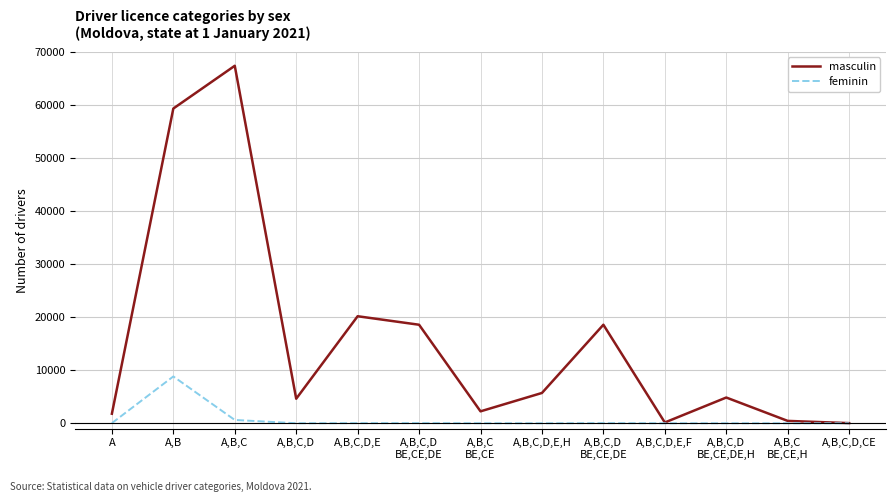

Reading right to left, extract all data points from this chart.

masculin: 28	448	4853	149	18567	5713	2248	18567	20170	4625	67363	59307	1800
feminin: 0	1	1	0	28	0	8	28	19	7	628	8824	30